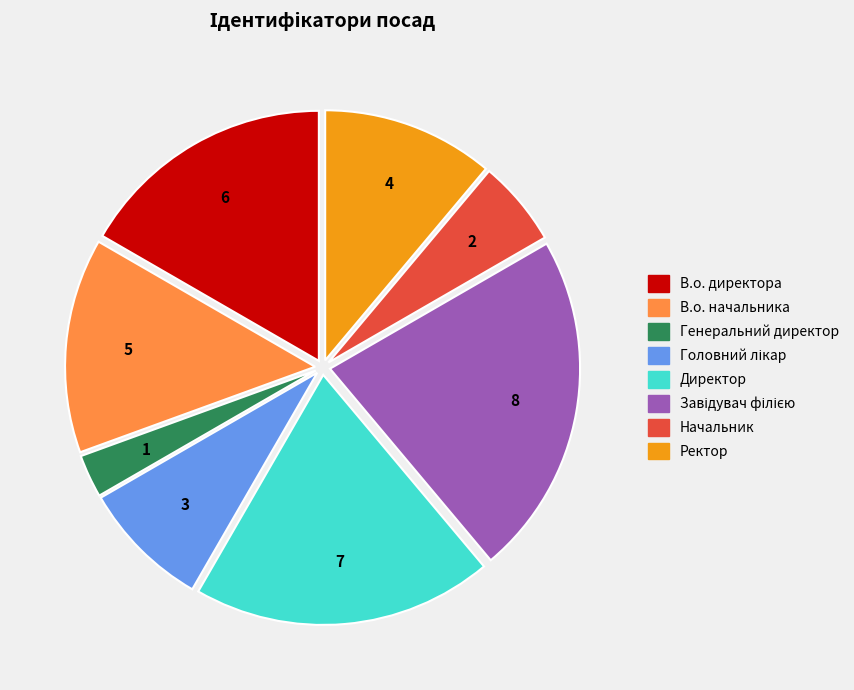

True or false: В.о. начальника accounts for 4% of the total.

False